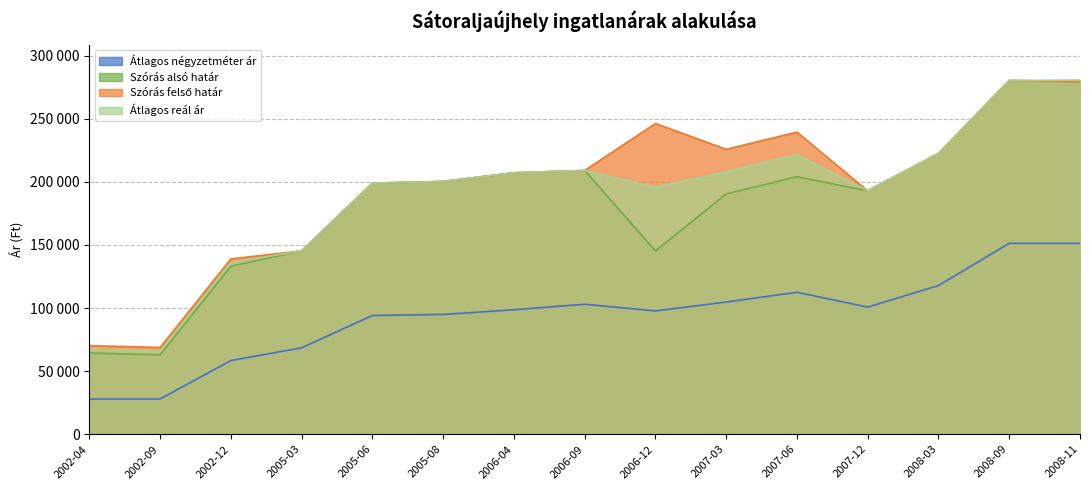

In Átlagos négyzetméter ár, how many points are lower than both neighbors (excluding endpoints)?

2